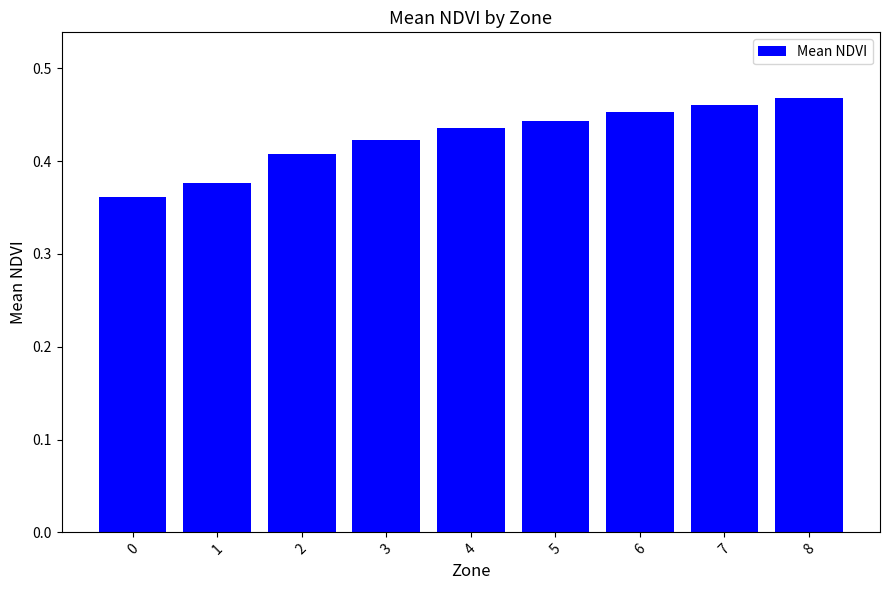

Rank the categories by value from lowest to highest.

0, 1, 2, 3, 4, 5, 6, 7, 8